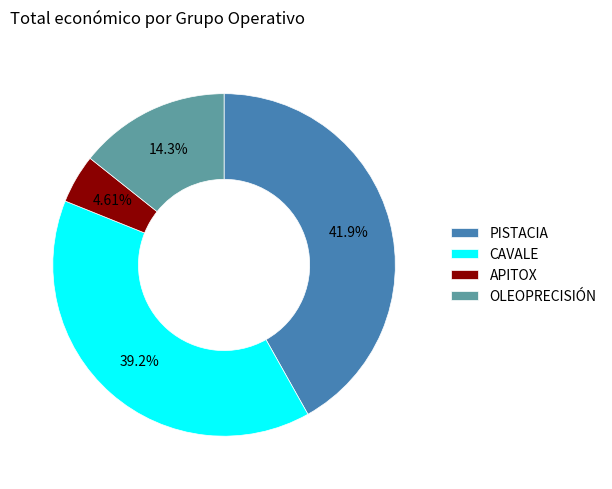

What is the largest slice in the pie chart?

PISTACIA